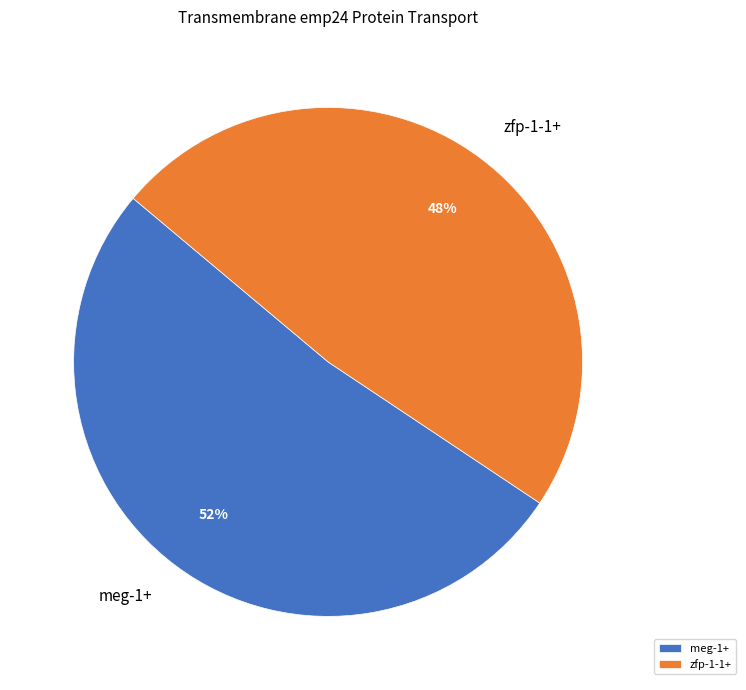

Rank the categories by value from highest to lowest.

meg-1+, zfp-1-1+